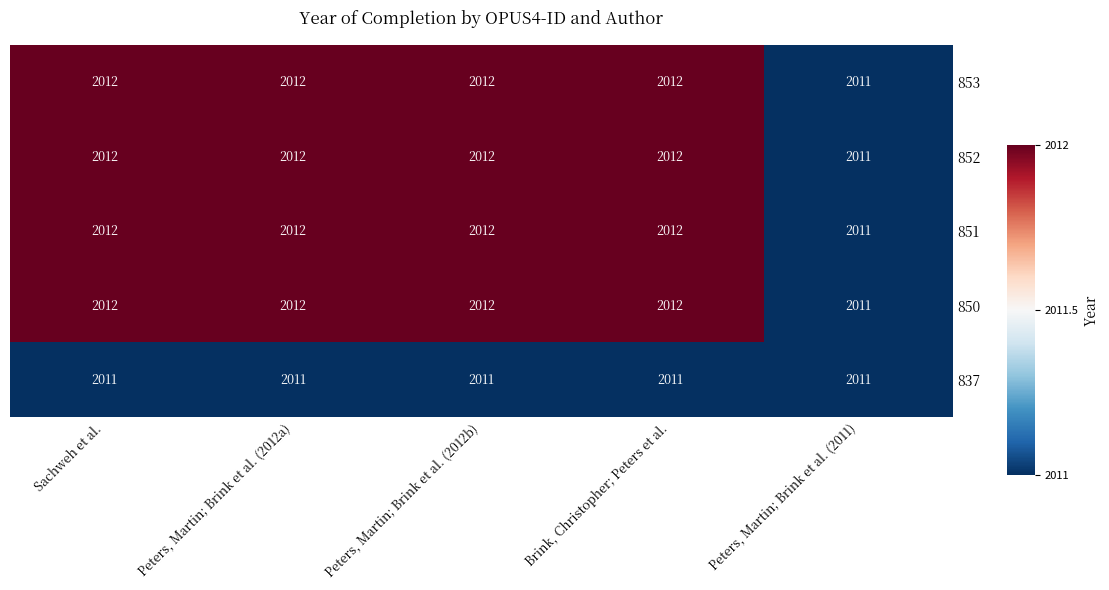

What is the average value of the 851 series?

2012